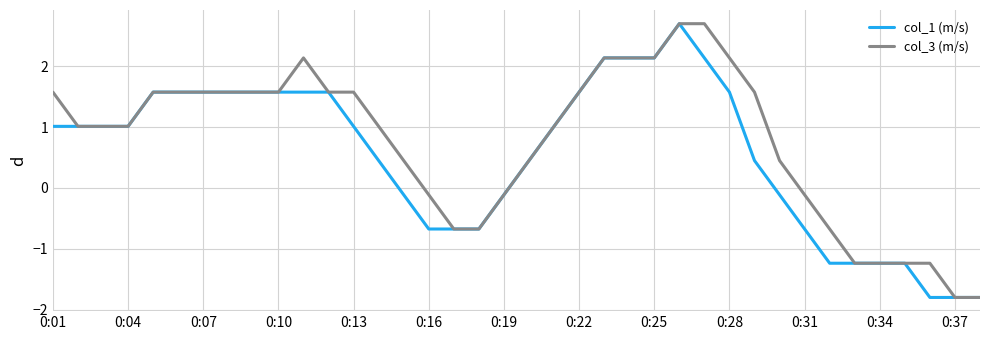

Which series has the largest total across all categories?

col_3 (m/s)